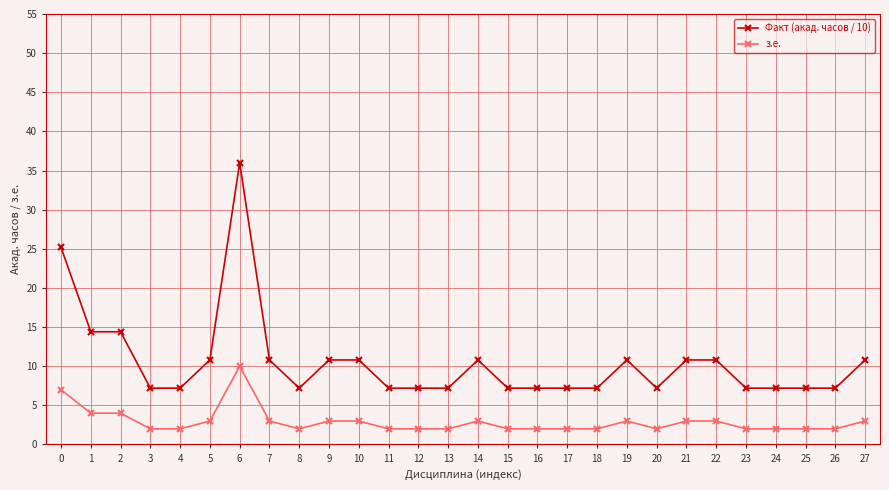

Is this an area chart (filled region under the line)?

No